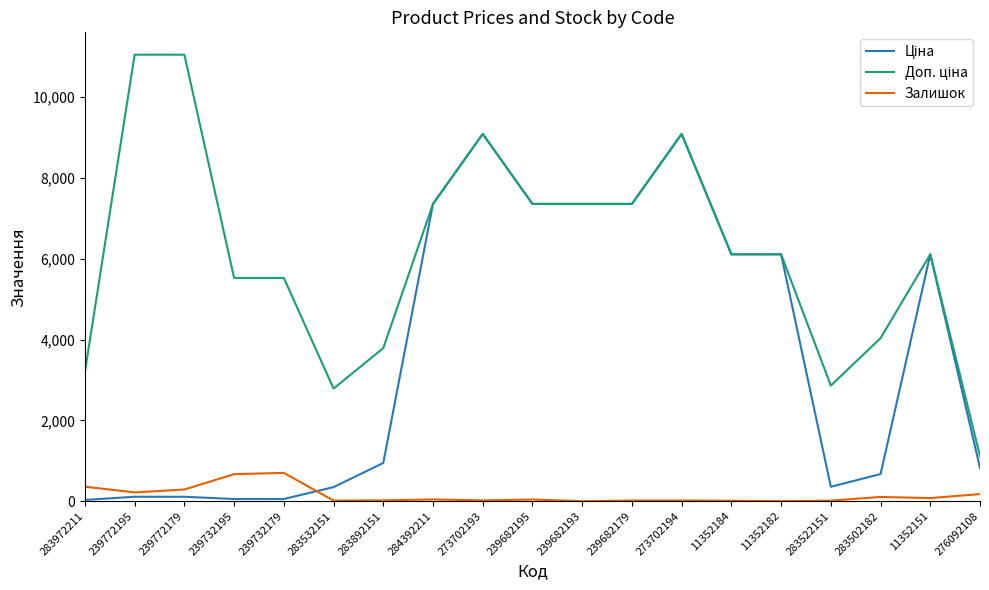

Reading left to right, extract all data points from this chart.

Ціна: 283972211=32.0	239772195=110.5	239772179=110.5	239732195=55.3	239732179=55.3	283532151=348.6	283892151=947.6	284392211=7360.2	273702193=9092.0	239682195=7360.2	239682193=7360.2	239682179=7360.2	273702194=9092.0	11352184=6112.5	11352182=6112.5	283522151=358.0	283502182=672.7	11352151=6112.5	276092108=822.0
Доп. ціна: 283972211=3205.0	239772195=11055.0	239772179=11055.0	239732195=5528.0	239732179=5528.0	283532151=2789.2	283892151=3790.3	284392211=7360.2	273702193=9092.0	239682195=7360.2	239682193=7360.2	239682179=7360.2	273702194=9092.0	11352184=6112.5	11352182=6112.5	283522151=2863.8	283502182=4036.0	11352151=6112.5	276092108=1114.0
Залишок: 283972211=360.0	239772195=218.0	239772179=290.0	239732195=670.0	239732179=702.0	283532151=15.0	283892151=21.0	284392211=45.0	273702193=20.0	239682195=43.0	239682193=0.0	239682179=17.0	273702194=18.0	11352184=12.0	11352182=1.0	283522151=15.0	283502182=106.0	11352151=78.0	276092108=177.0